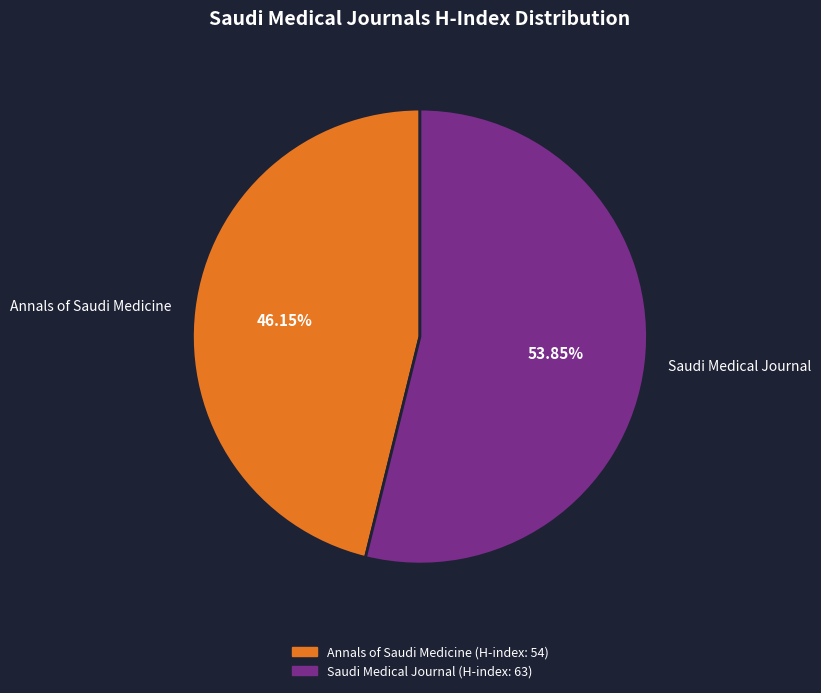

What is the smallest slice in the pie chart?

Annals of Saudi Medicine